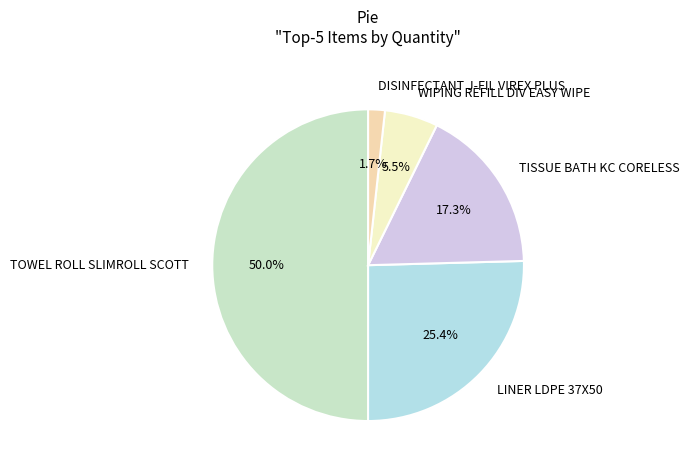

What is the ratio of the value at TISSUE BATH KC CORELESS to the value at WIPING REFILL DIV EASY WIPE?

3.1